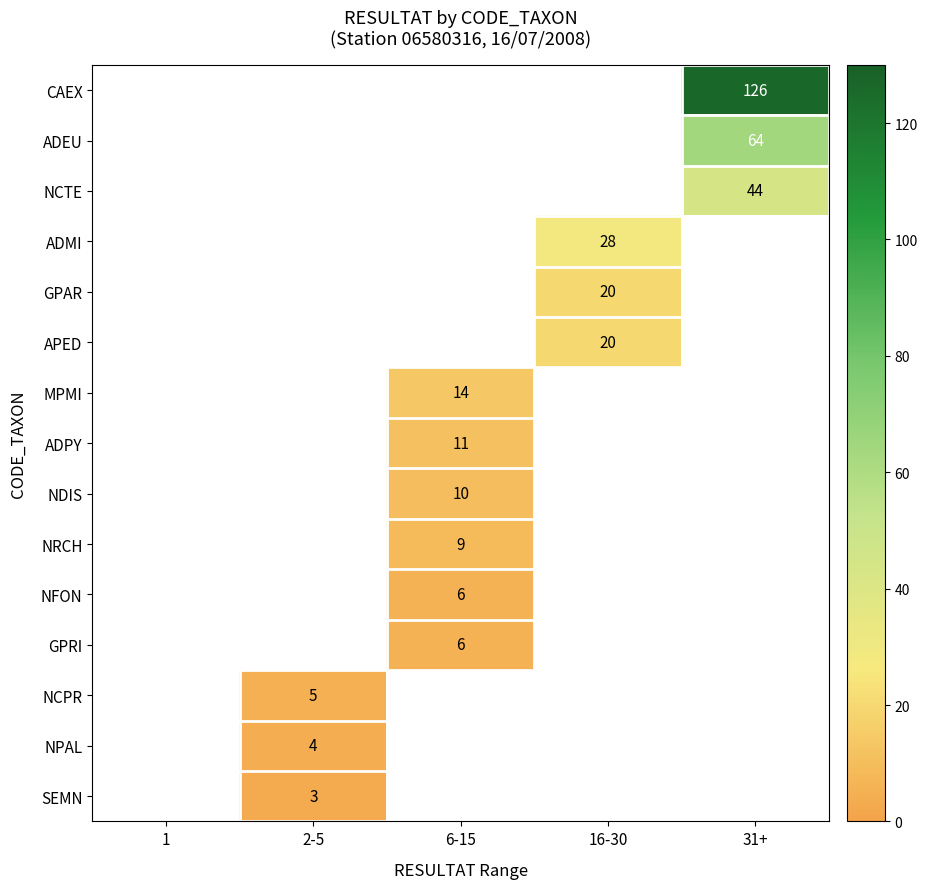

What is the greatest value displayed?

126.0